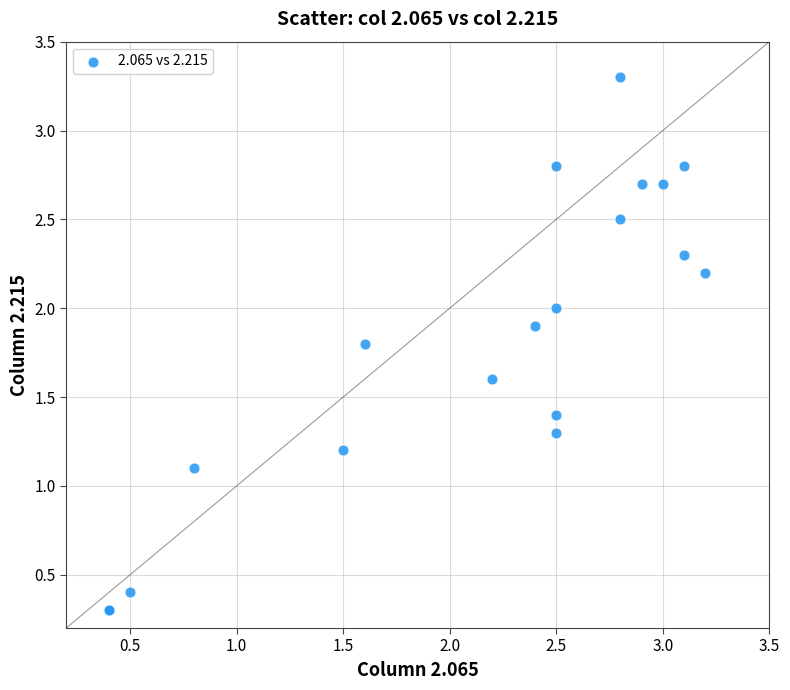

What Y value in the scatter plot is closest to 1?

1.1